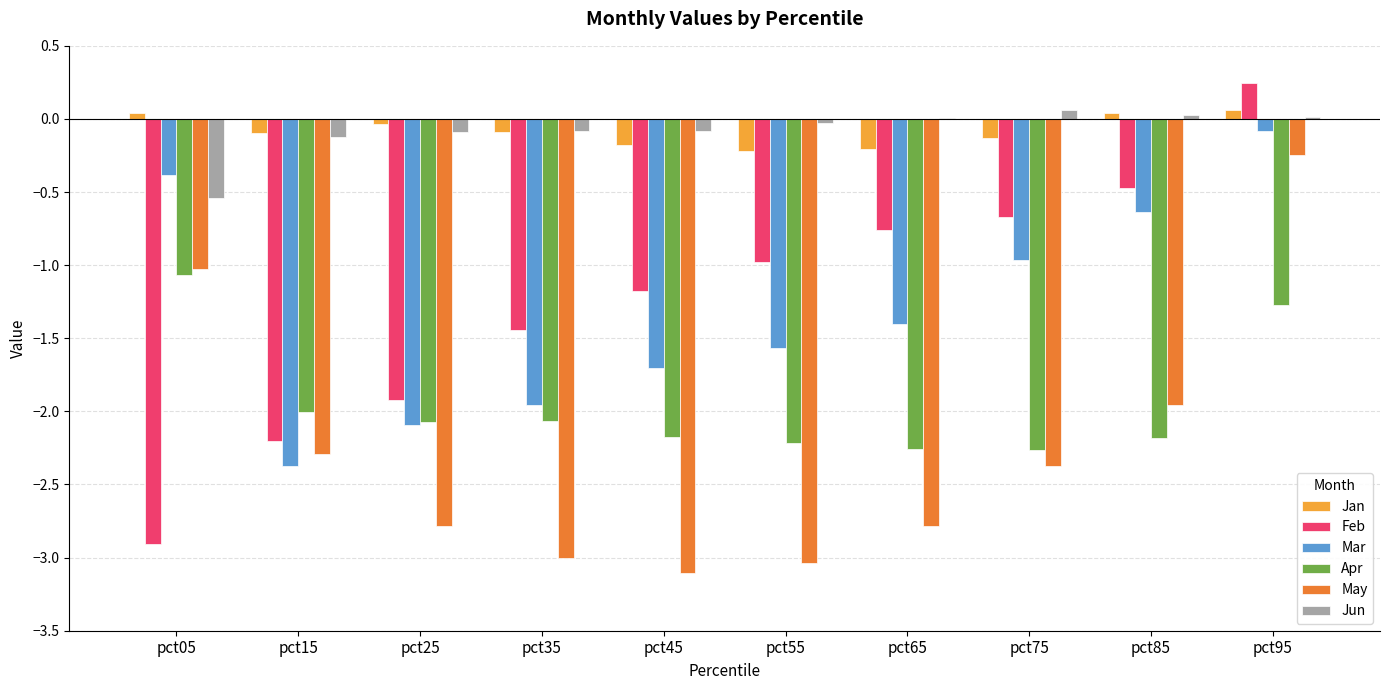

At which category does the chart reach its peak across all series?

pct95